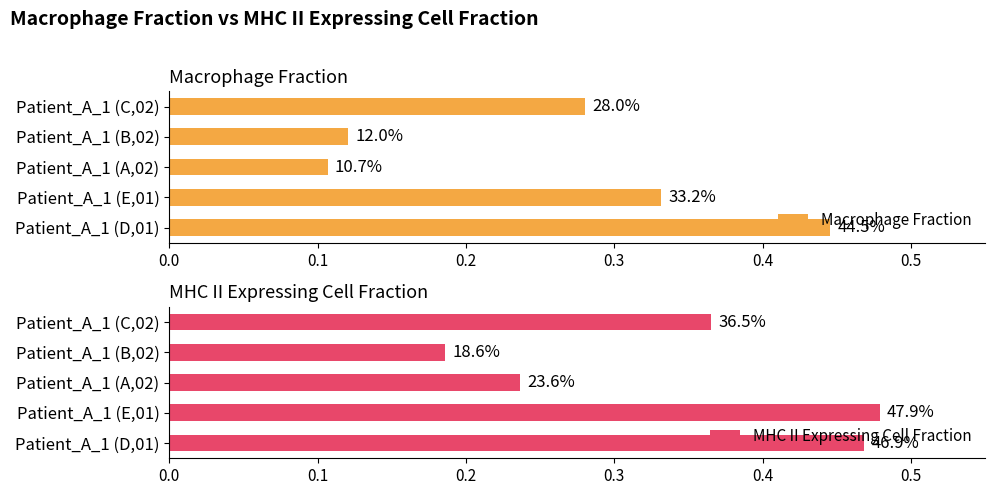

At Patient_A_1 (E,01), list the series in order from largest to smallest.

MHC II Expressing Cell Fraction, Macrophage Fraction